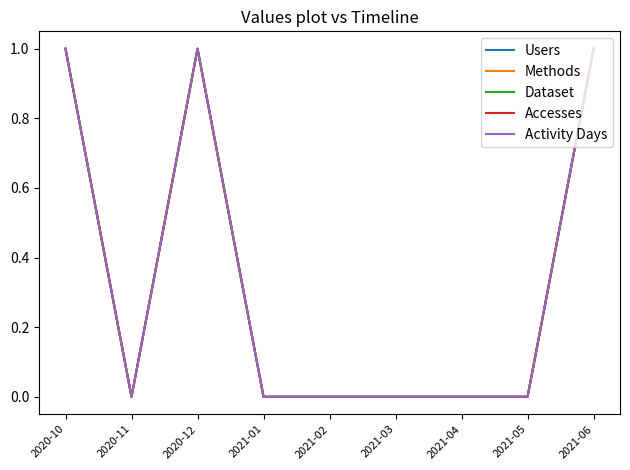

Does the chart have visible grid lines?

No